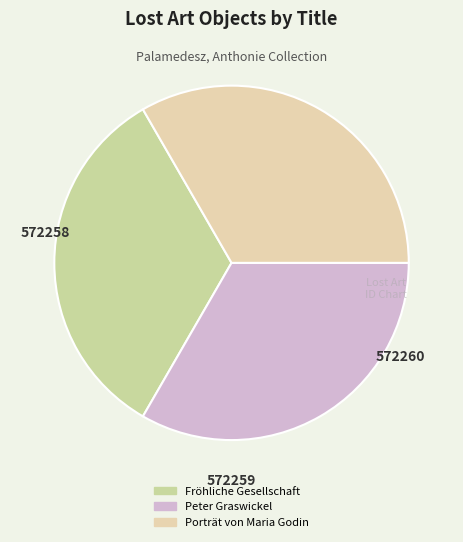

To the nearest percent, what percentage of the pie is Fröhliche Gesellschaft?

33%